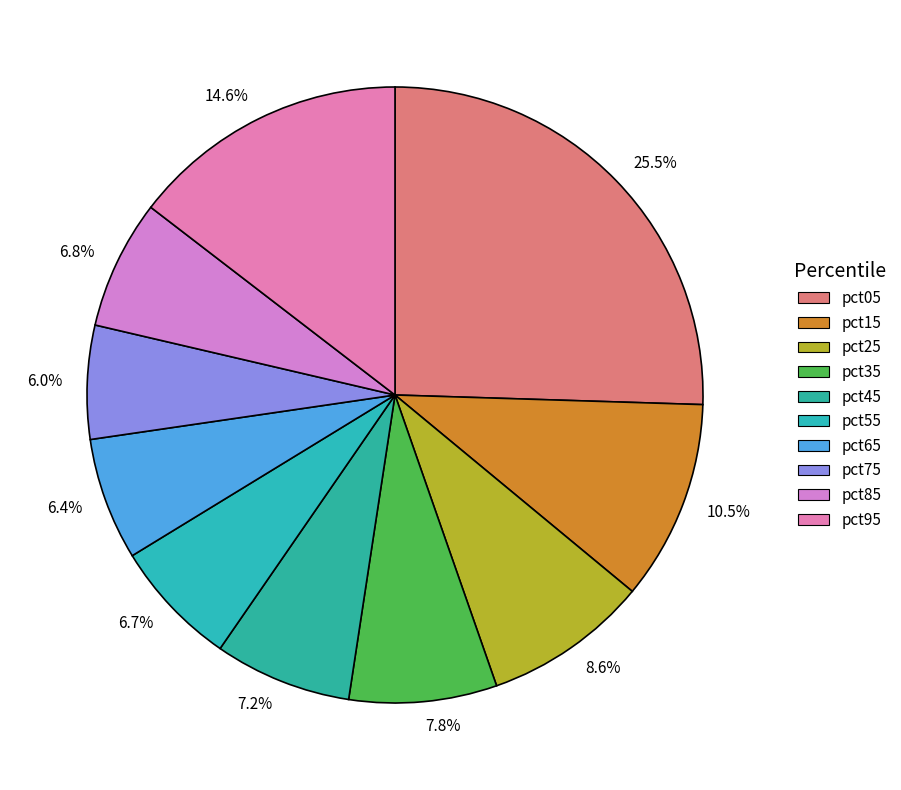

Between 6.7% and 7.2%, which is larger?

7.2%